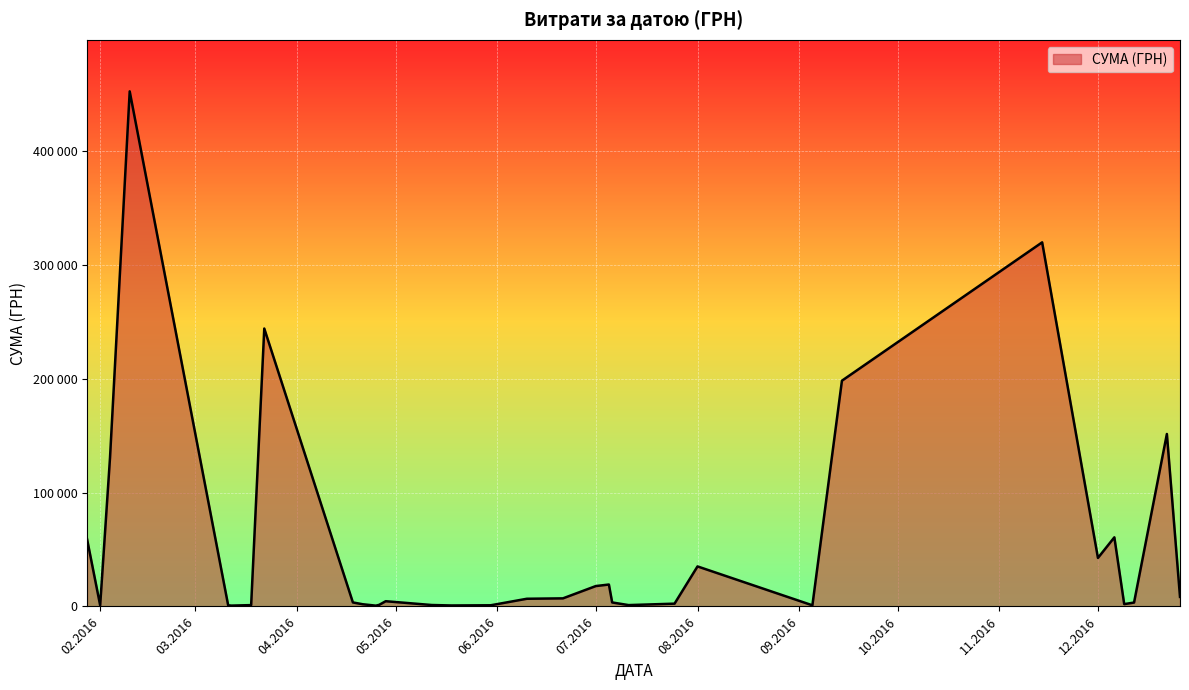

Does the chart have visible grid lines?

Yes